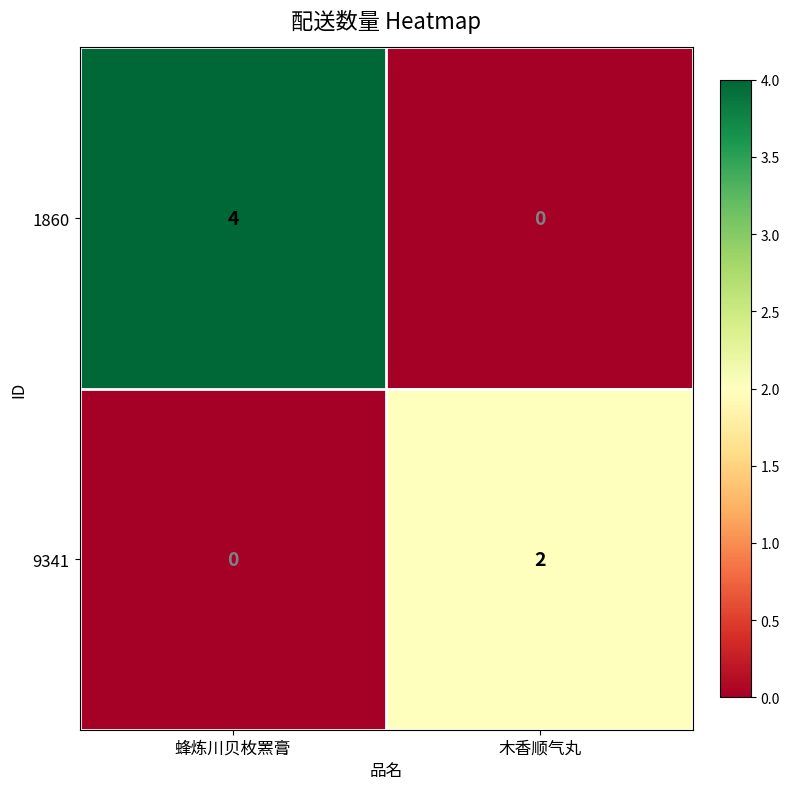

Reading left to right, what are all the values shown in this chart?

1860: 蜂炼川贝枚罴膏=4	木香顺气丸=0
9341: 蜂炼川贝枚罴膏=0	木香顺气丸=2